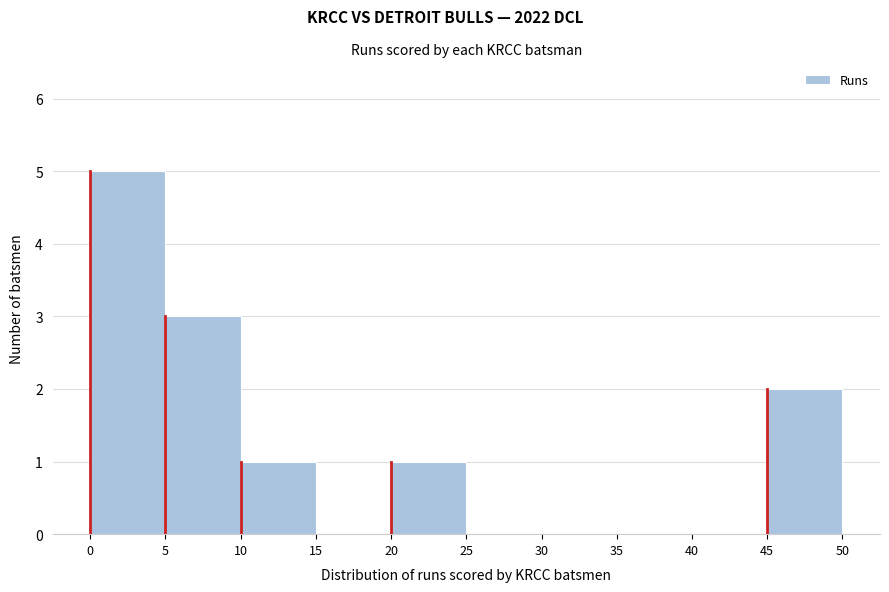

Over which range of the x-axis is the bar tallest?

0 to 5